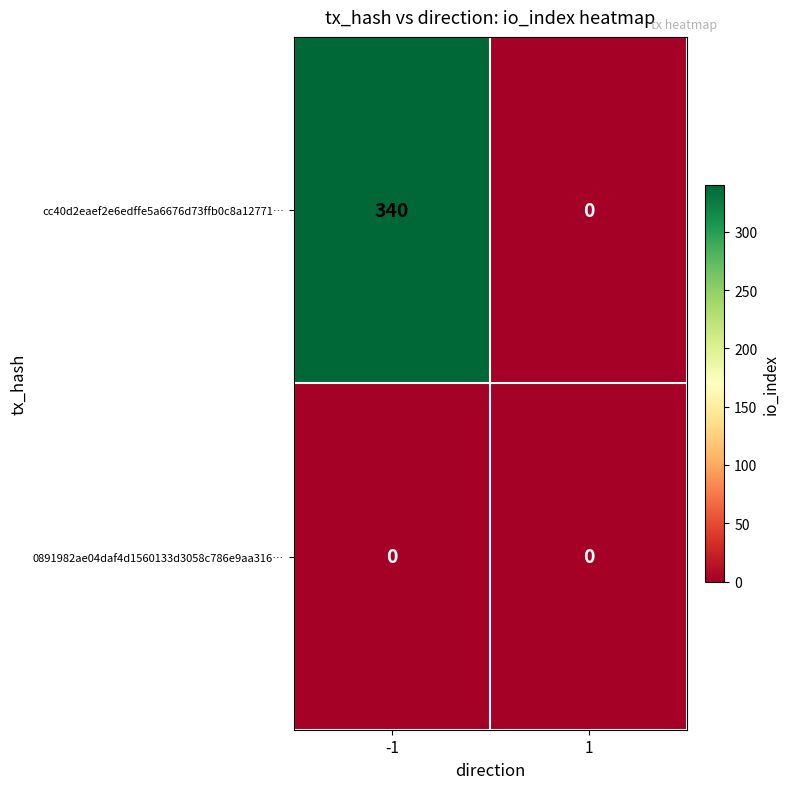

List the series in order of their overall mean, lowest first.

0891982ae04daf4d1560133d3058c786e9aa316…, cc40d2eaef2e6edffe5a6676d73ffb0c8a12771…